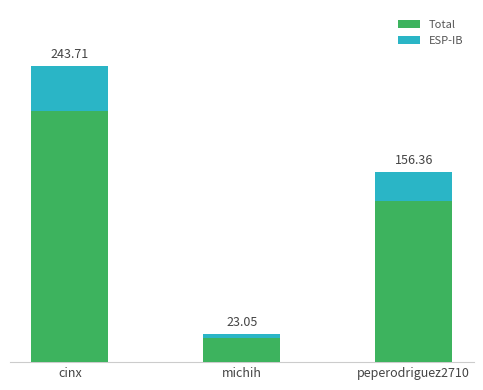

What are all the series names shown in the legend?

Total, ESP-IB